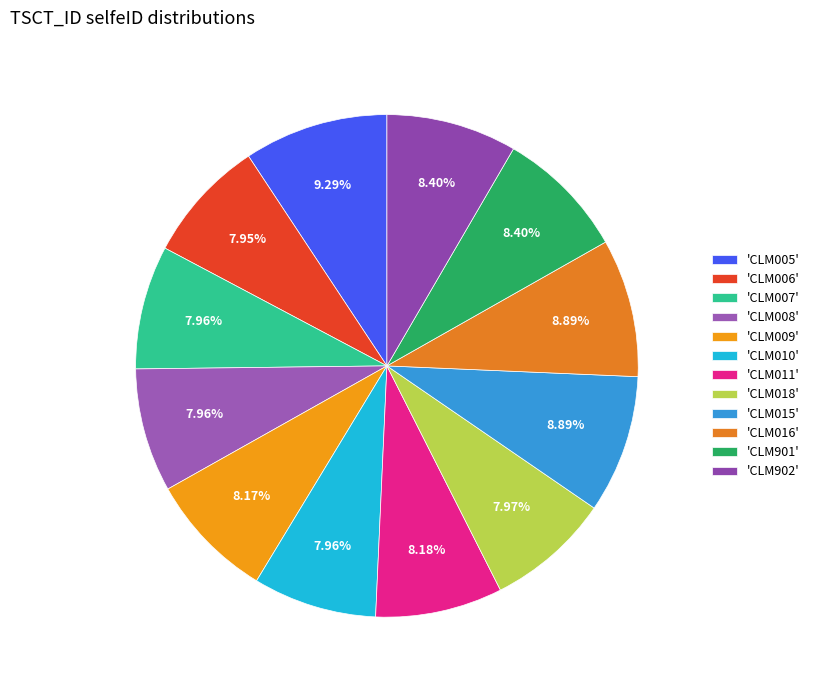

Count the number of slices in the pie.

12